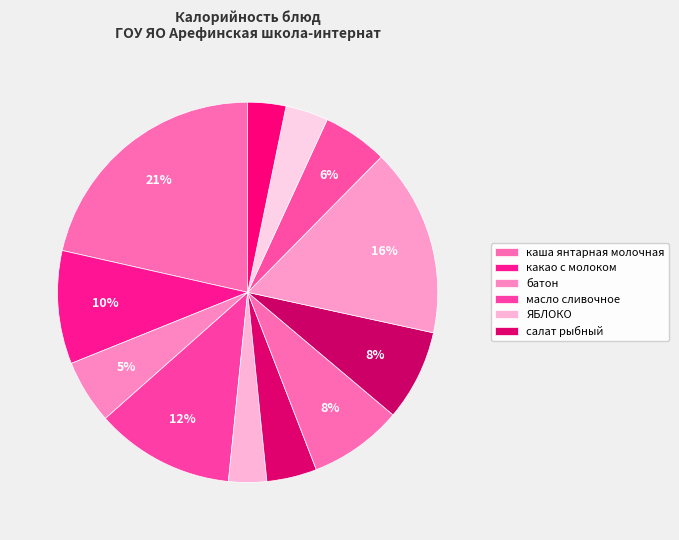

How many segments does this pie chart have?

12